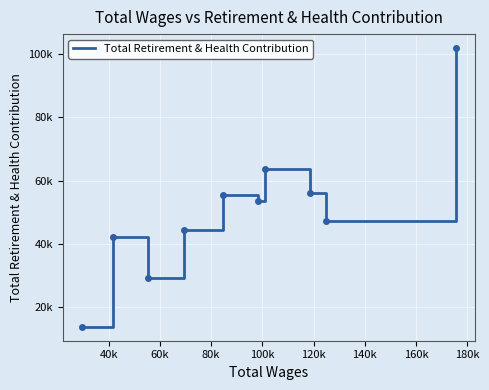

At which category does the data reach its first local peak?

40k